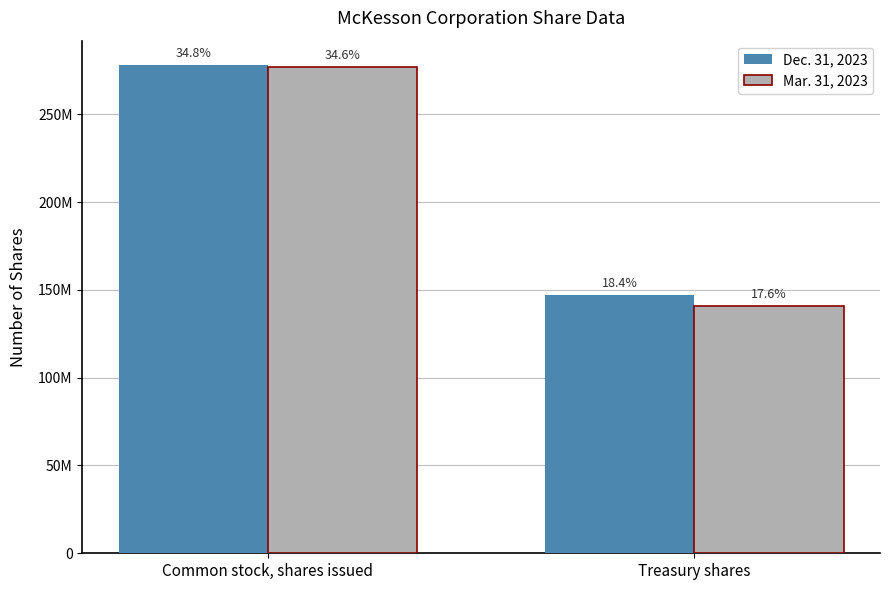

Reading left to right, what are all the values shown in this chart?

Dec. 31, 2023: 278000000	147000000
Mar. 31, 2023: 277000000	141000000